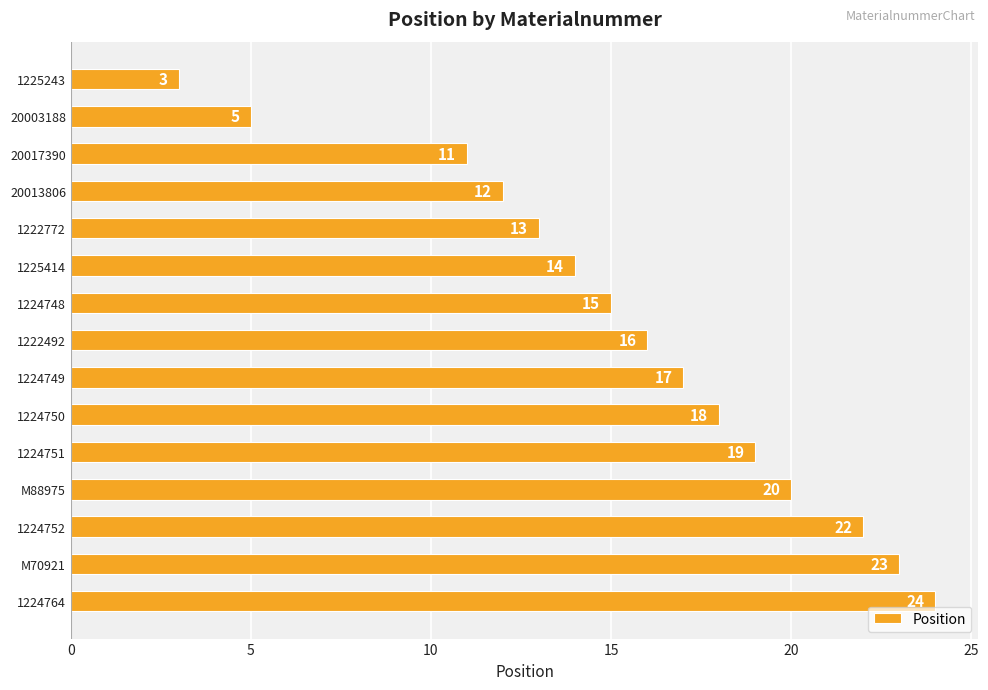

What is the sum of all values?

232